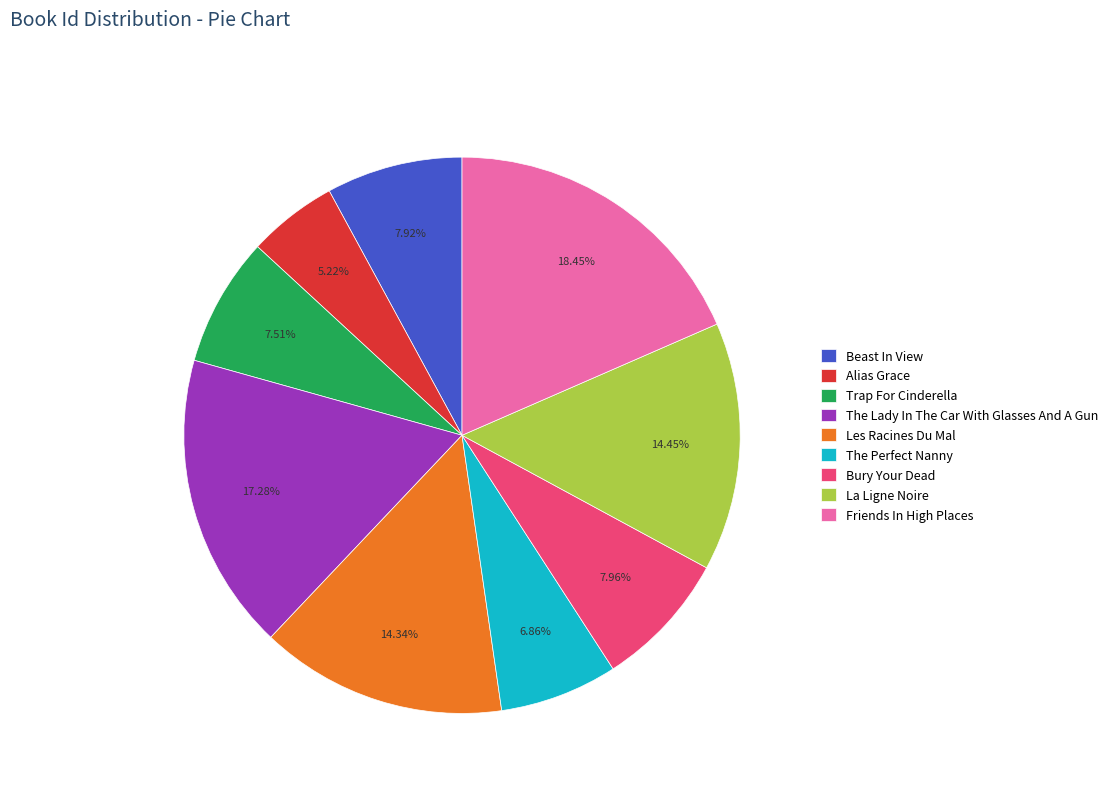

The La Ligne Noire slice represents 14% of the pie. True or false?

True